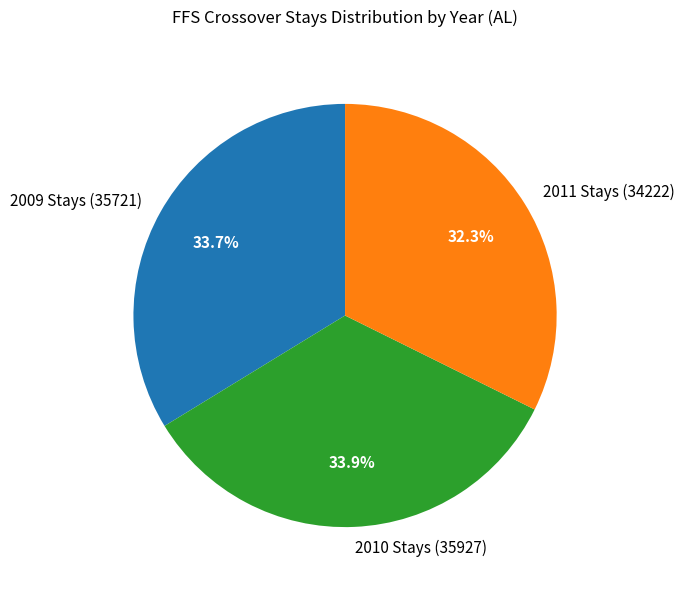

What percentage is NOT represented by 2009 Stays (35721)?

66.3%